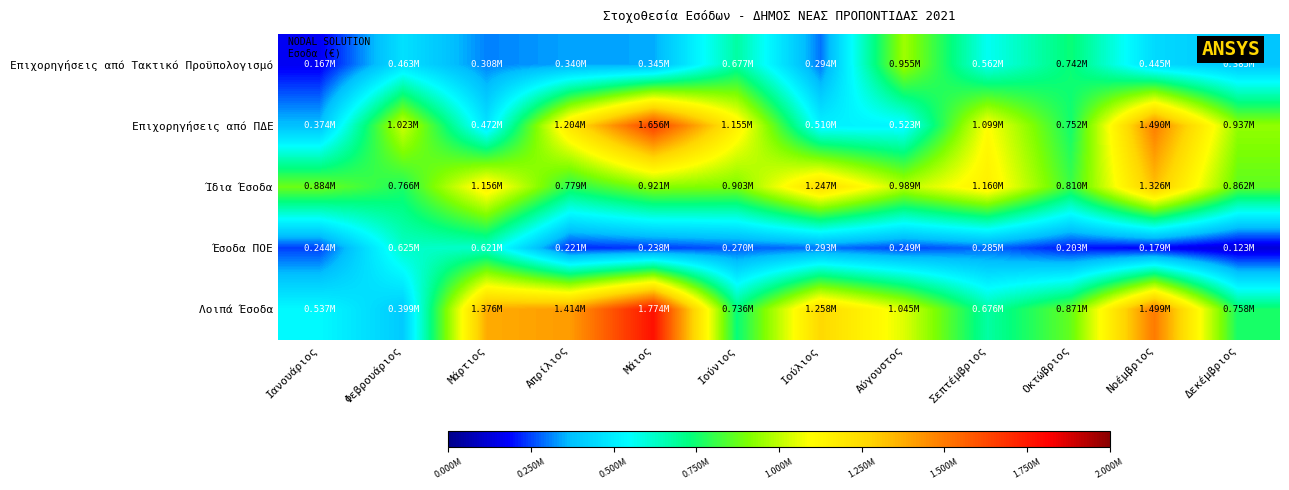

What is the difference between the highest and lowest values at Ιούνιος?

885571.7